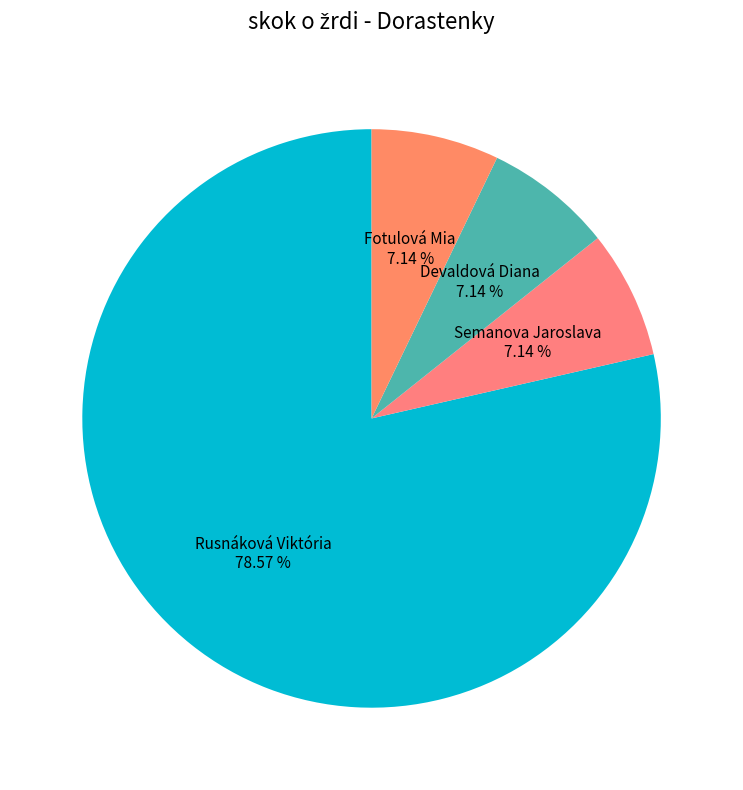

Count the number of slices in the pie.

4